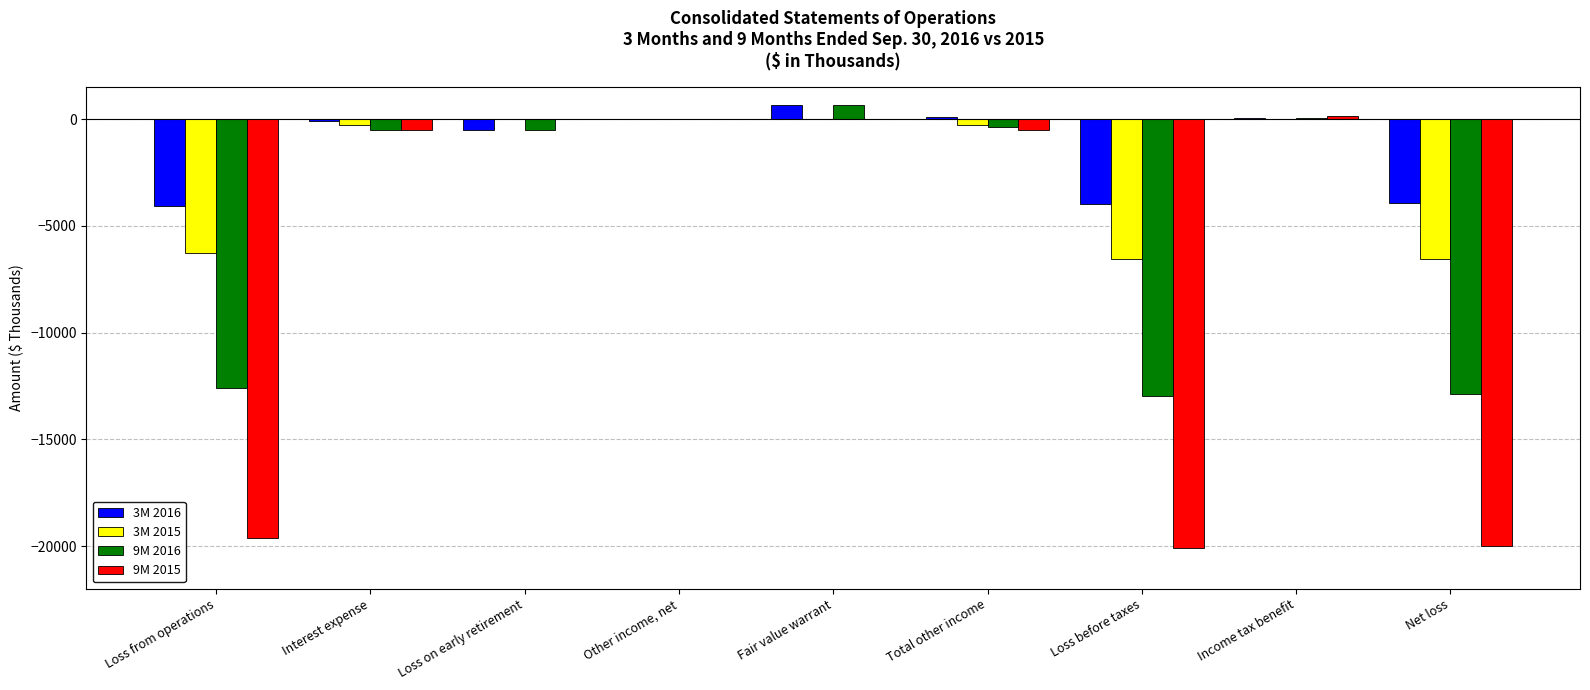

Is it true that 9M 2016 equals -5130 at Loss before taxes?

False